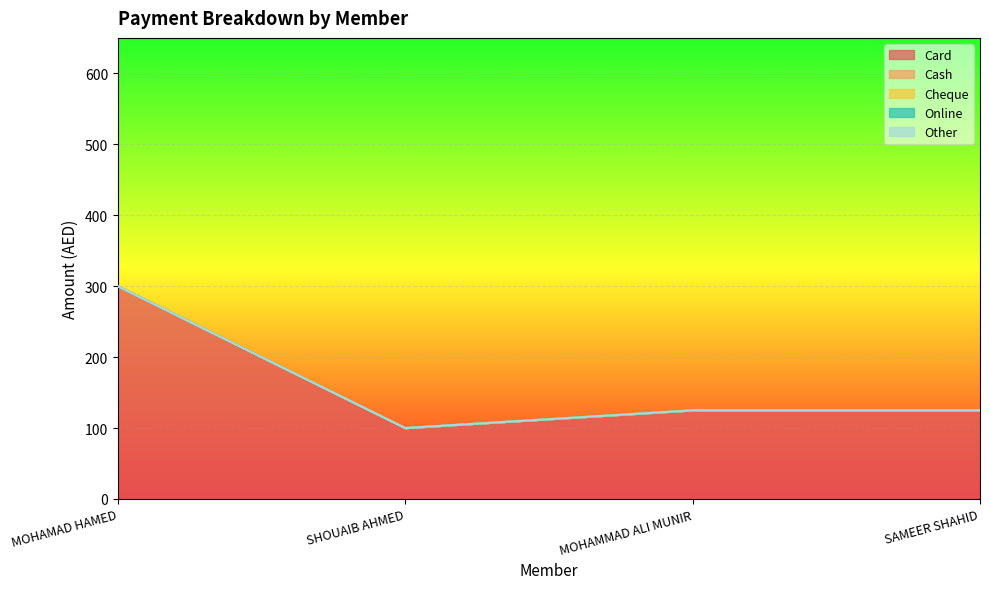

Between MOHAMMAD ALI MUNIR and SAMEER SHAHID, which series saw the biggest shift?

Card